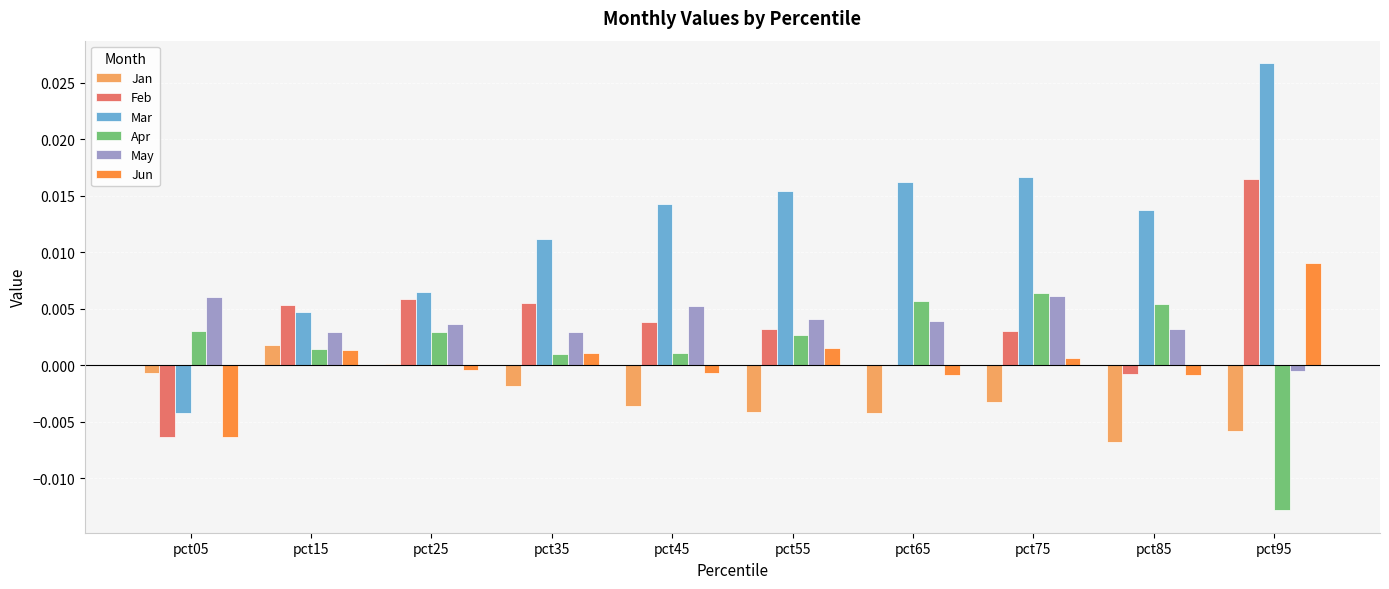

How many Mar values are between 0 and 1?

9